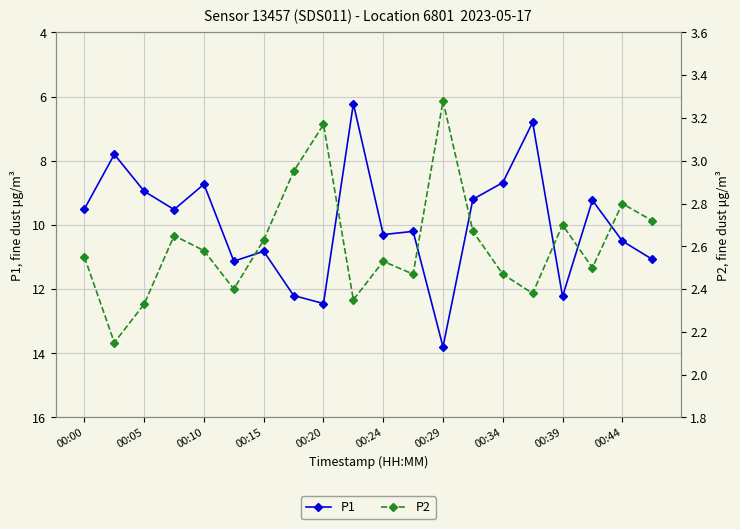

How many values in the P1 series exceed 10?

10